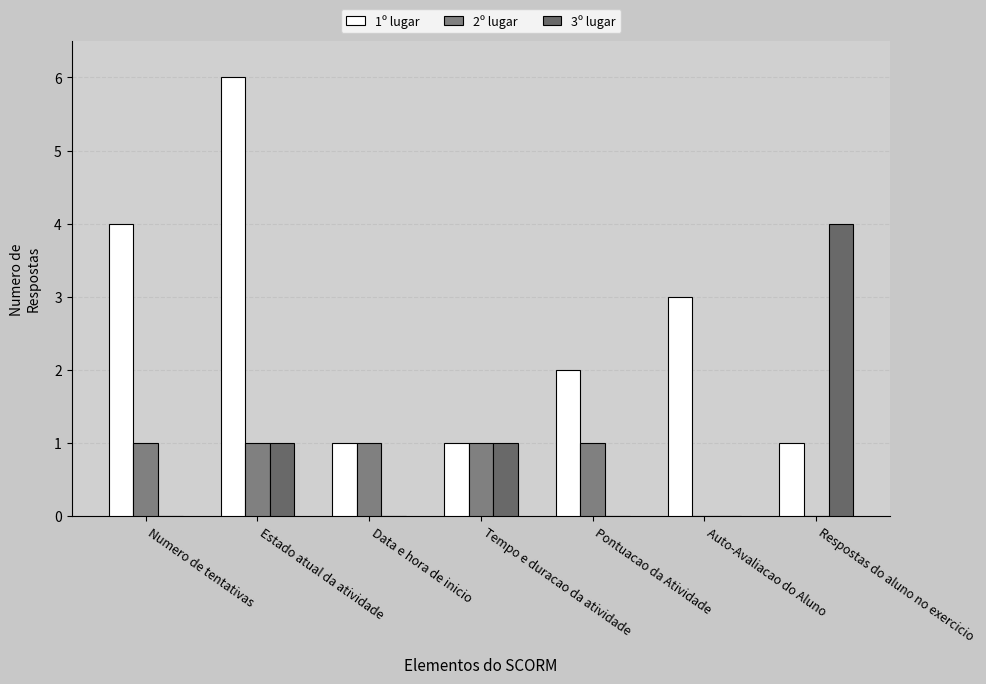

Is it true that 2º lugar equals 1 at Estado atual da atividade?

True